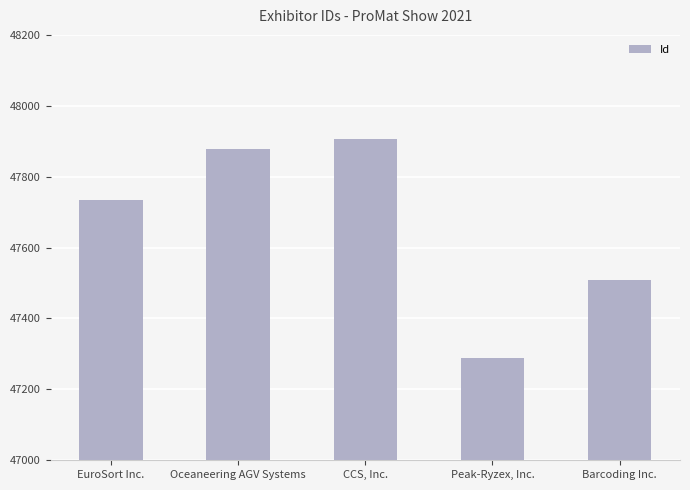

Reading left to right, what are all the values shown in this chart?

47735	47879	47907	47288	47508